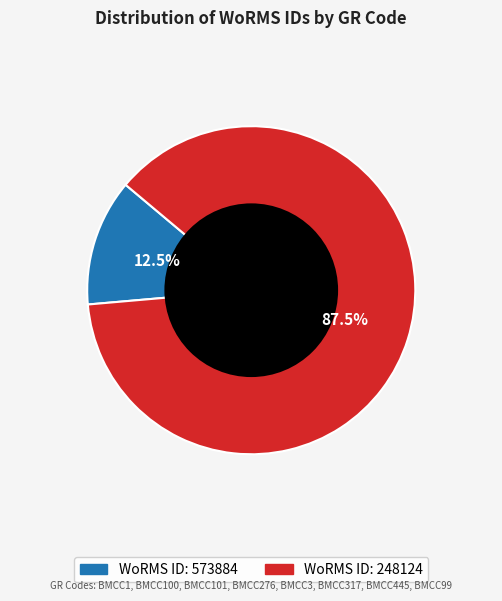

How many slices are in this pie chart?

2